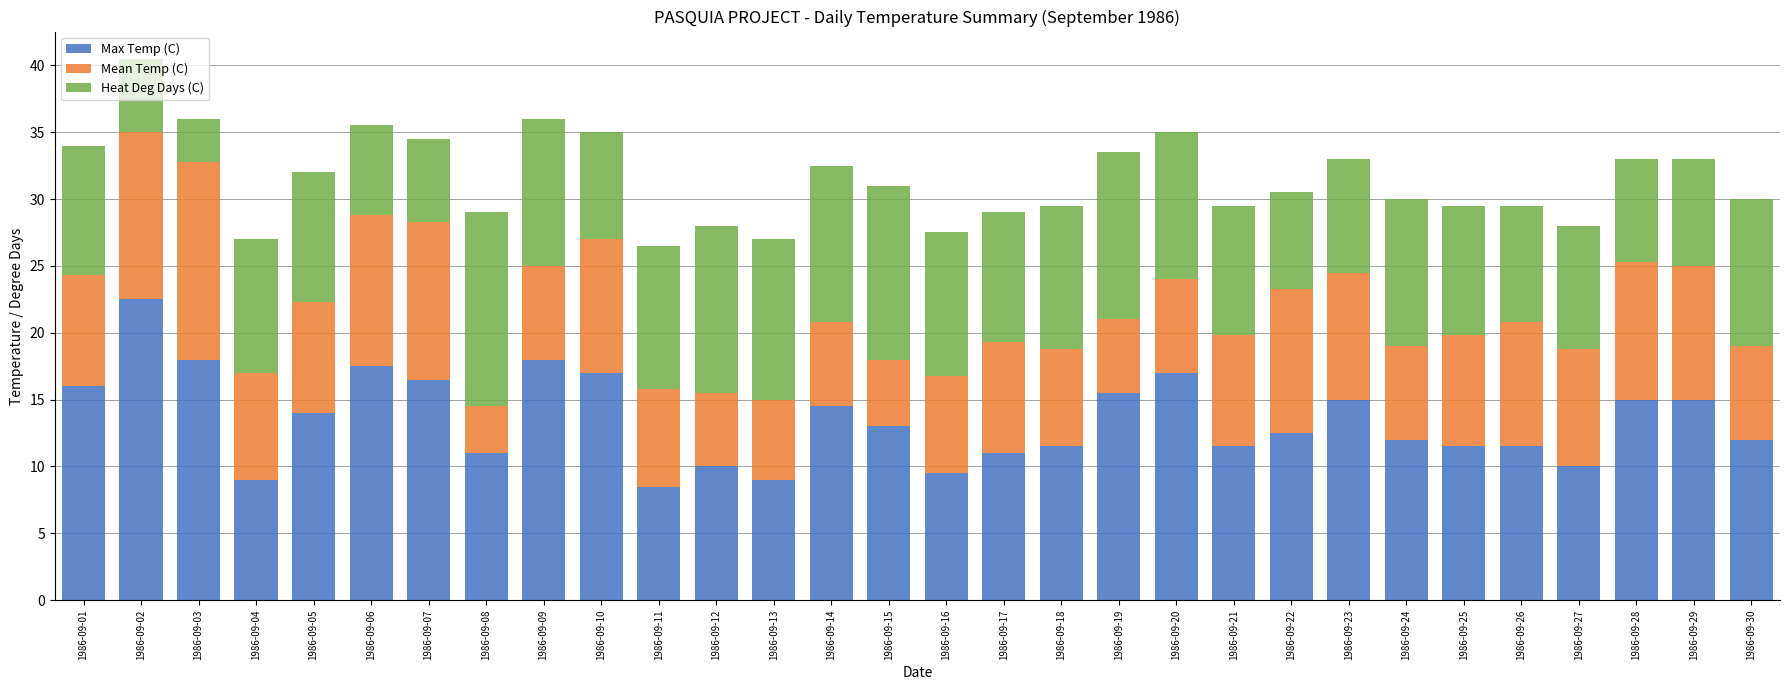

What is the lowest value of the Max Temp (C) series?

8.5